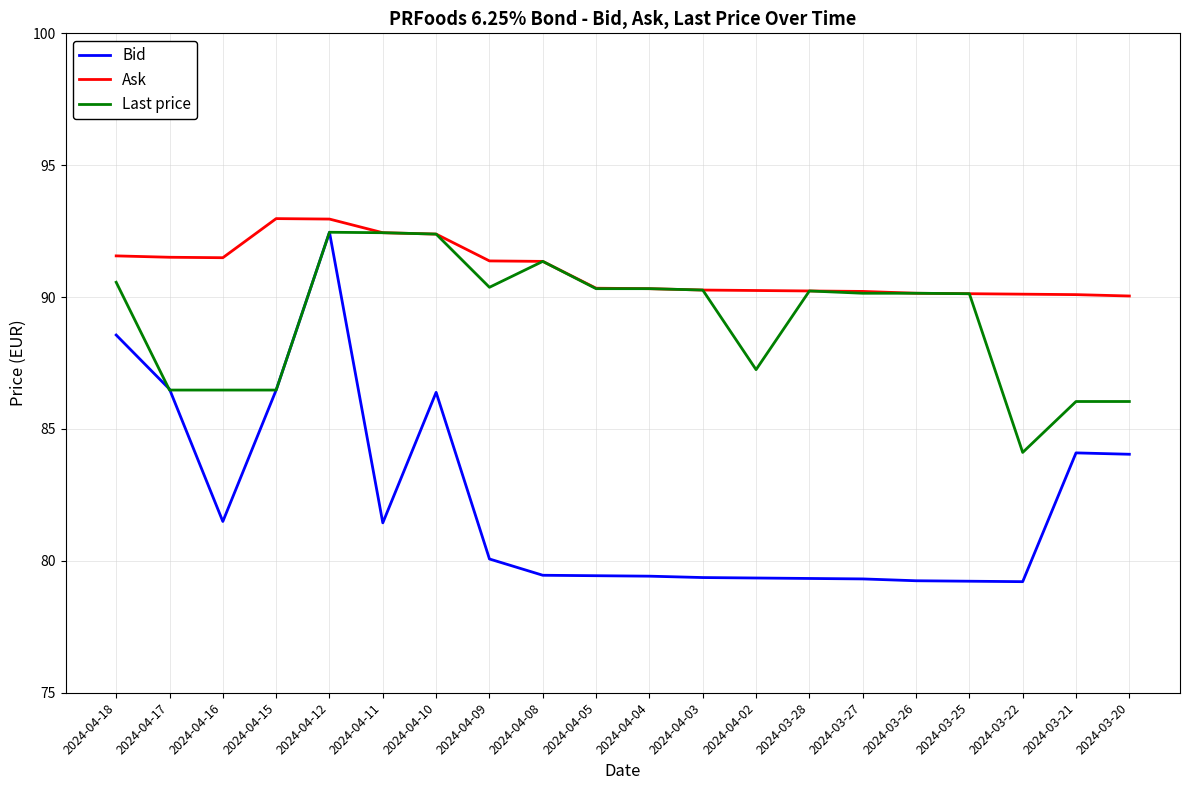

Where does the Last price series first go above 90?

2024-04-18